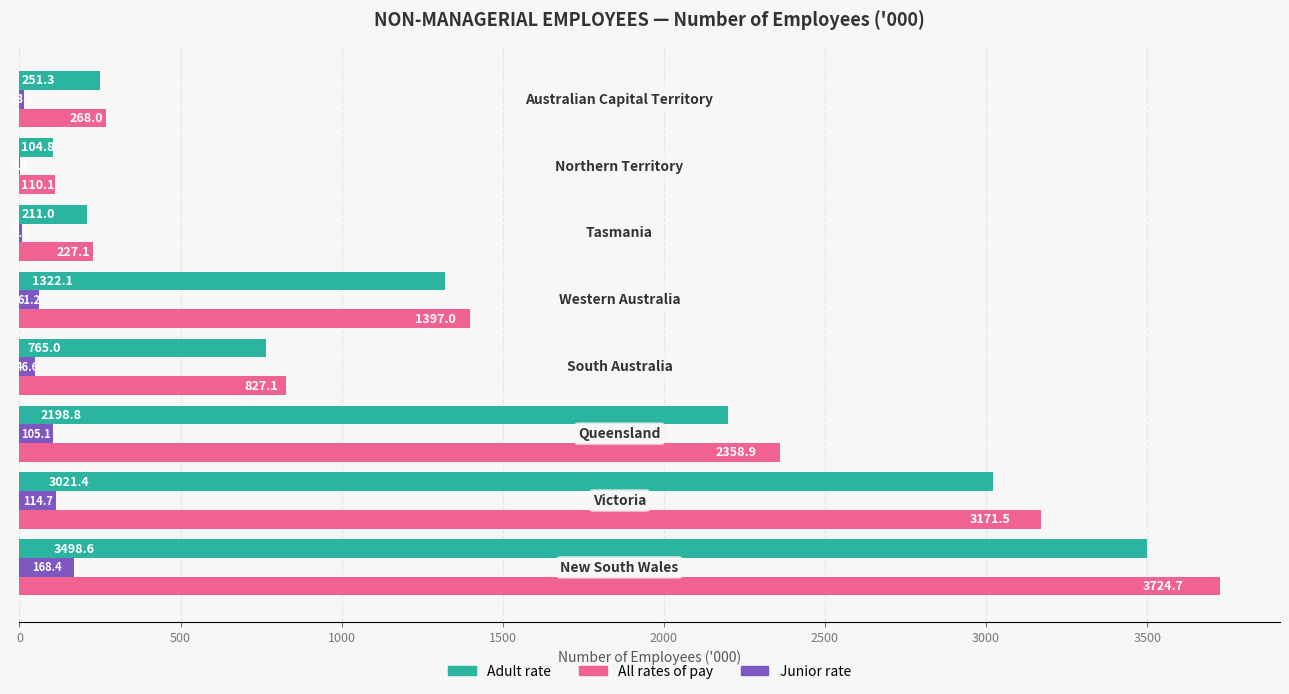

Which series has the largest total across all categories?

All rates of pay